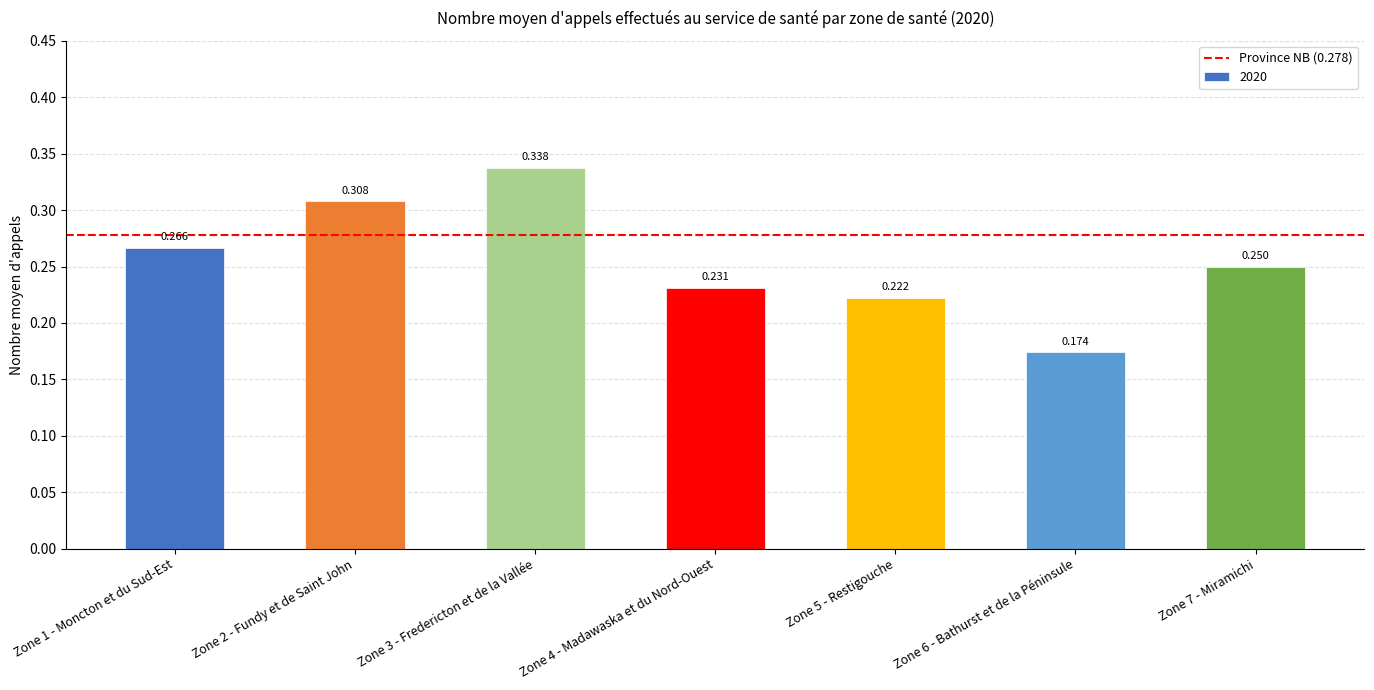

The value at Zone 4 - Madawaska et du Nord-Ouest is 0.1. True or false?

False